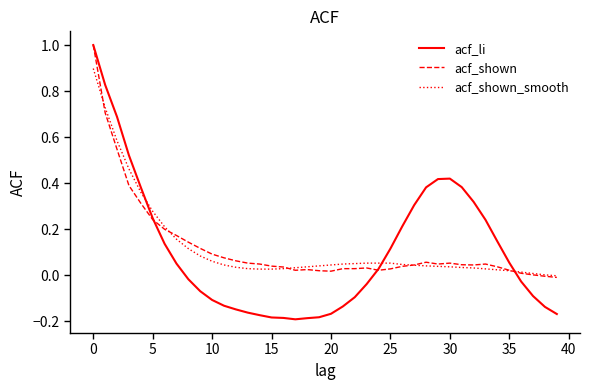

Which series has the widest spread of values?

acf_li